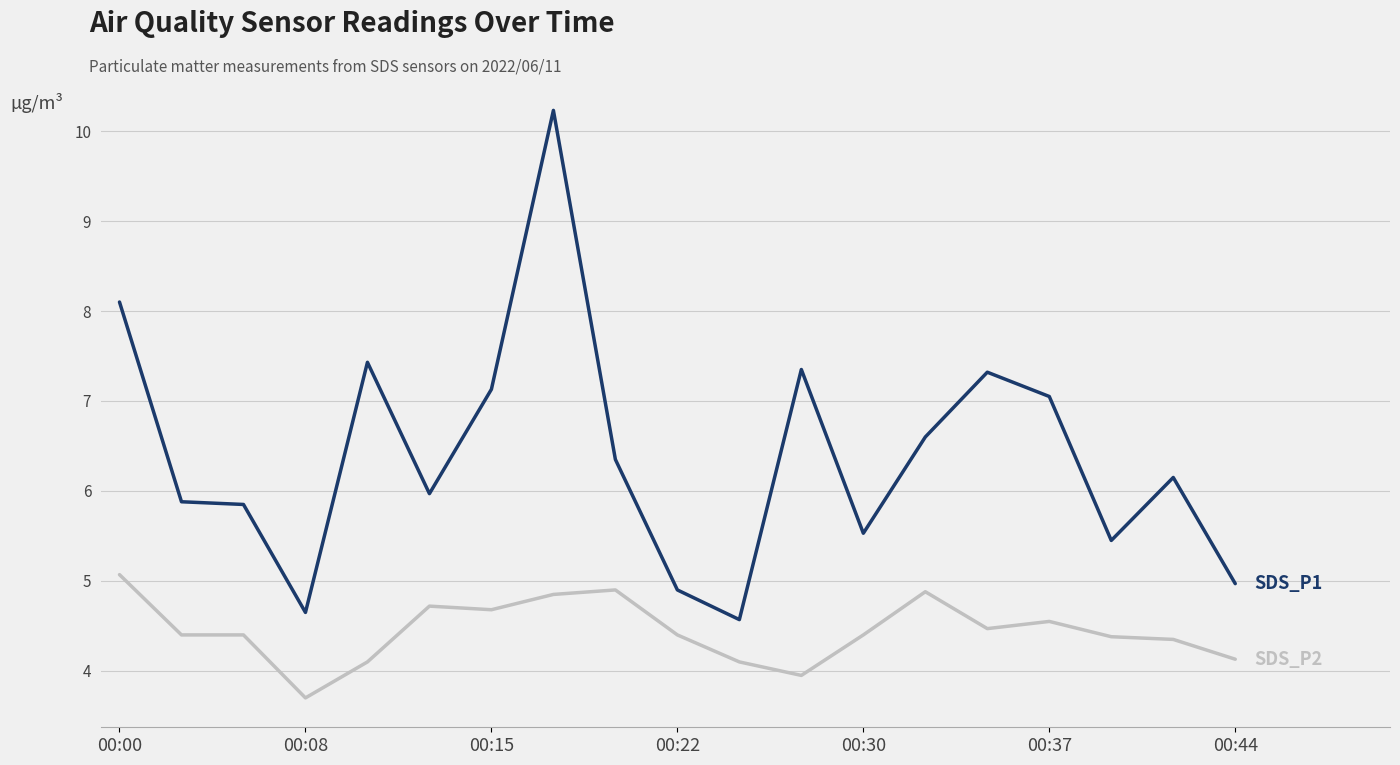

What is the smallest value displayed?

3.7